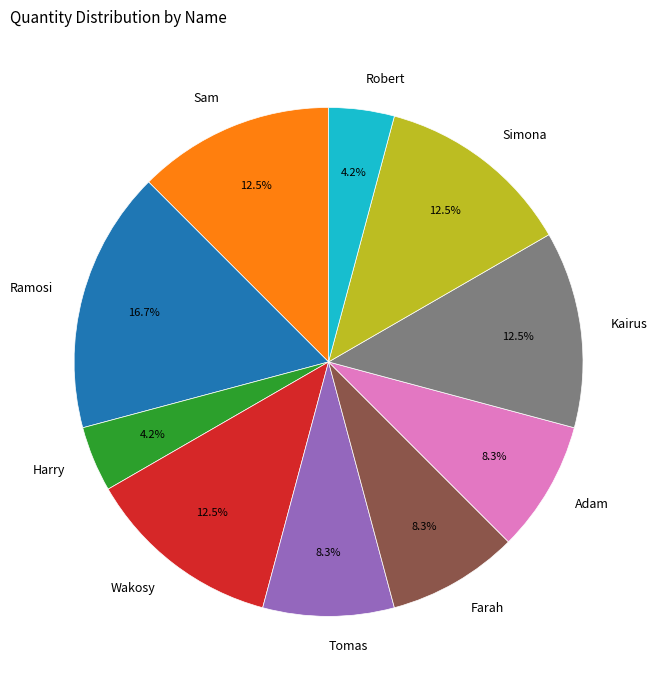

Is there any slice that represents more than half of the pie?

No